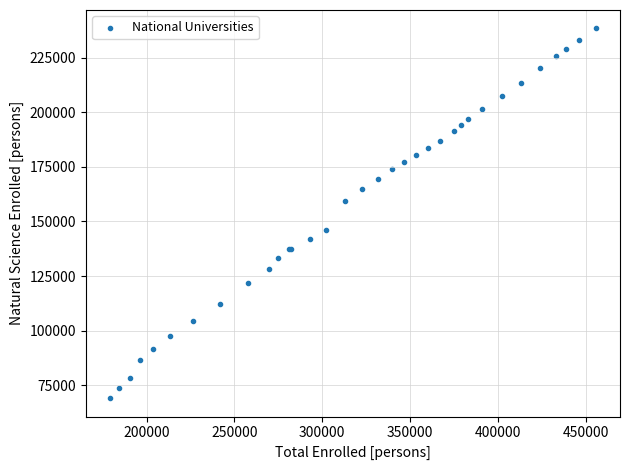

What Y value in the scatter plot is closest to 153756?

159304